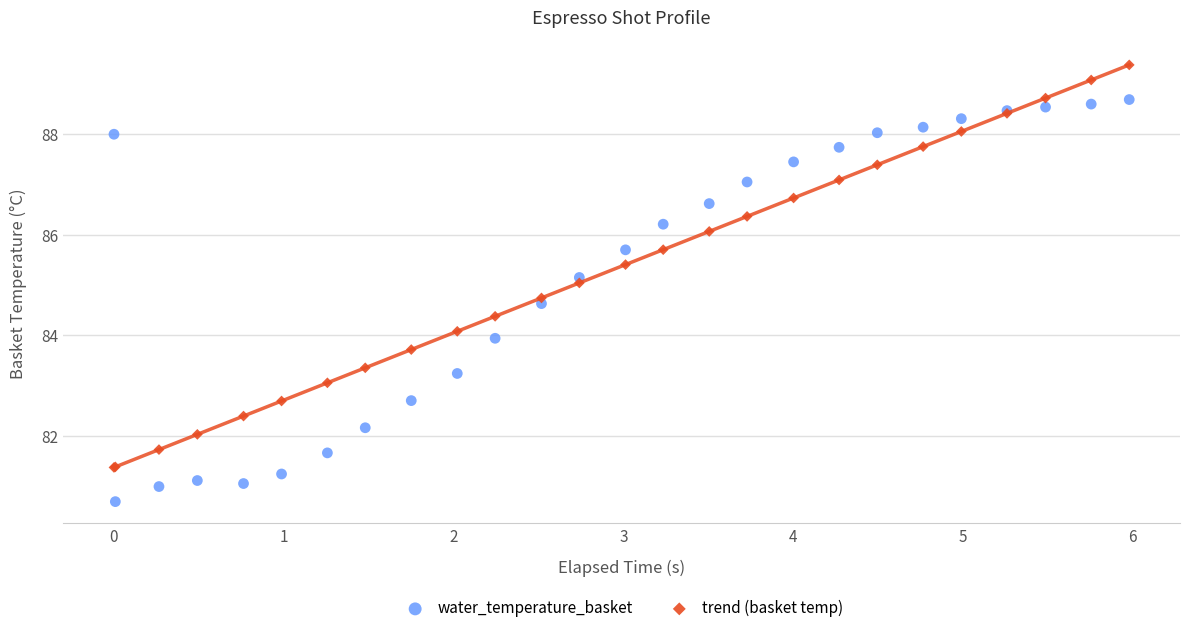

What is the X range (max minus min) for the scatter plot?

6.0